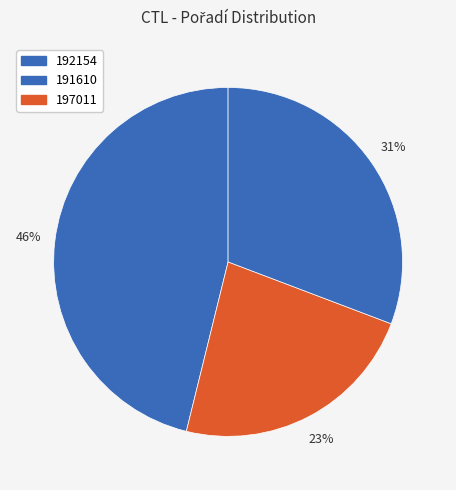

How many segments does this pie chart have?

3